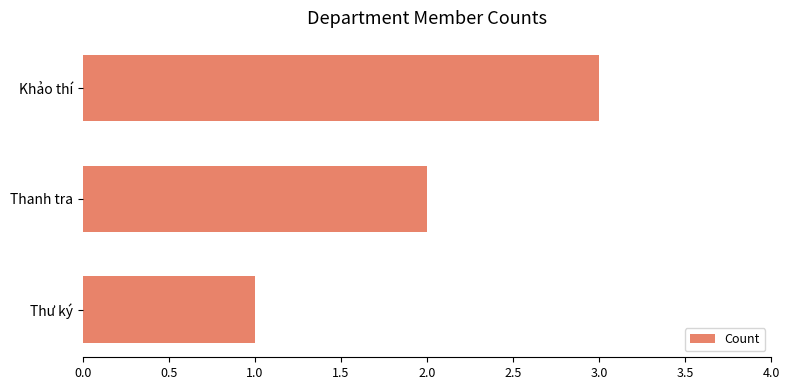

Count the values in the range 1 to 3.

3